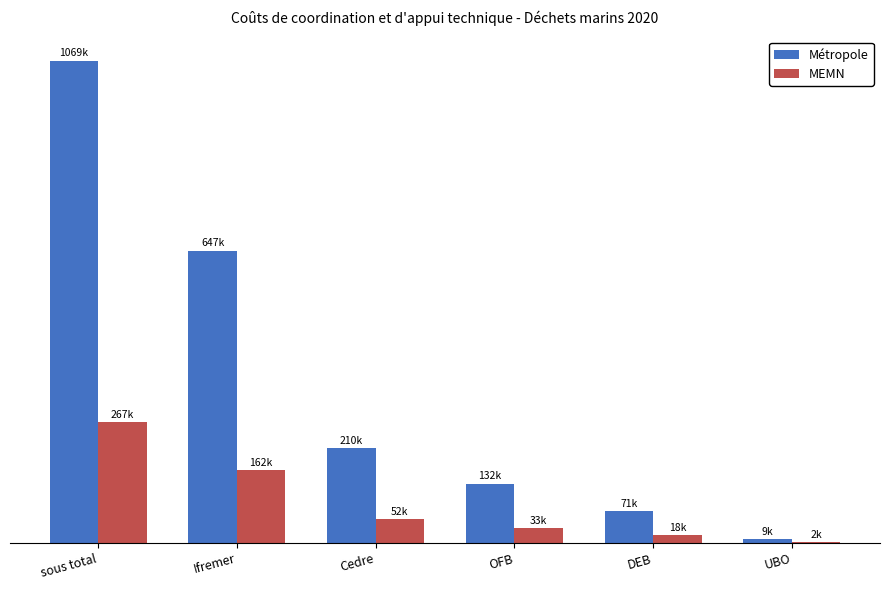

Between Cedre and DEB, which is larger?

Cedre